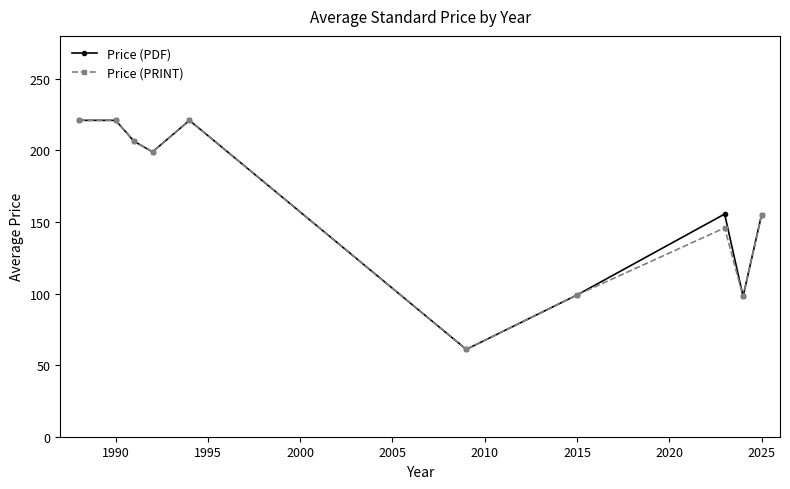

True or false: Price (PRINT) has more than 0 interior local peaks.

True